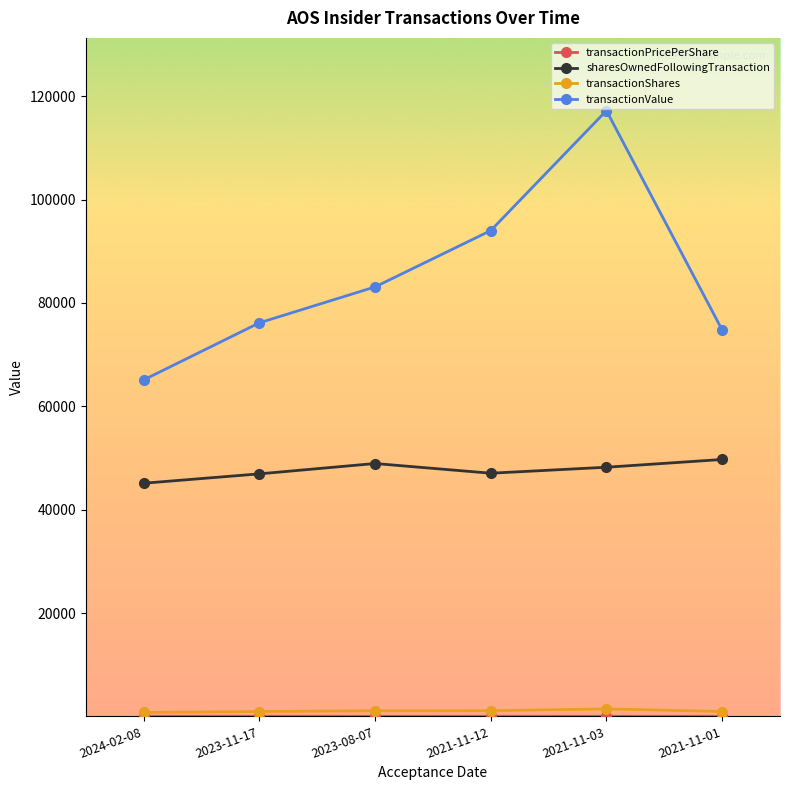

Which label corresponds to the largest value in the chart?

2021-11-03